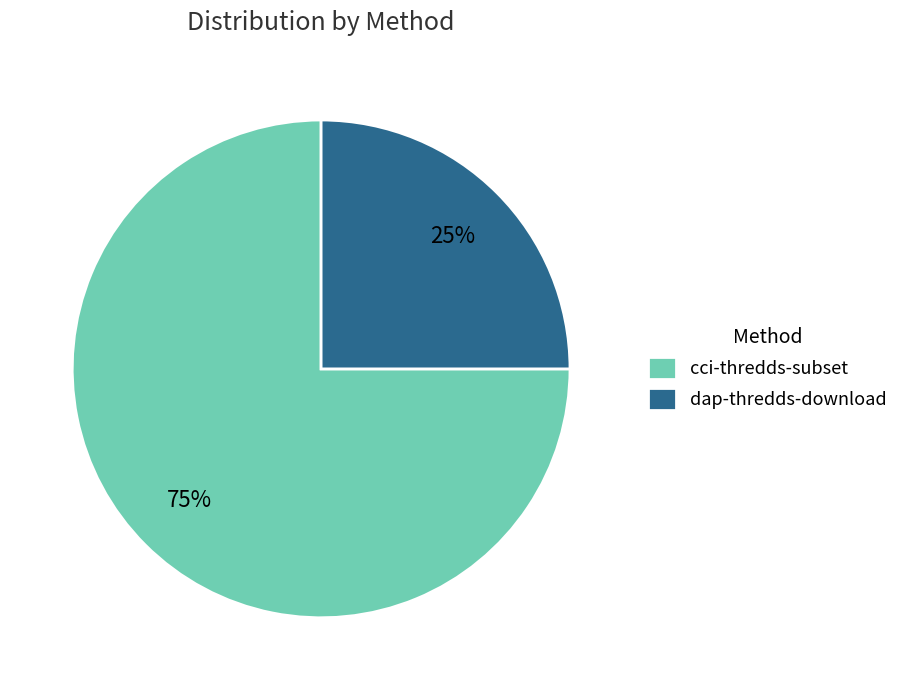

Combined, do dap-thredds-download and cci-thredds-subset account for over 50%?

Yes